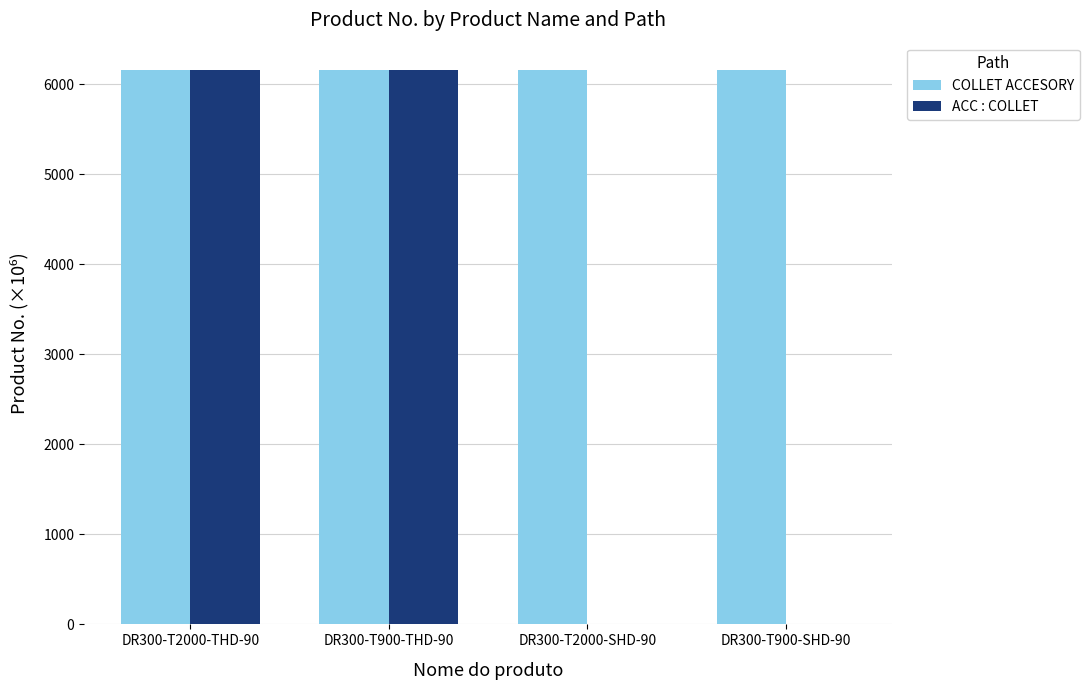

What is the sum of the ACC : COLLET values at DR300-T900-SHD-90 and DR300-T2000-THD-90?

6151.8